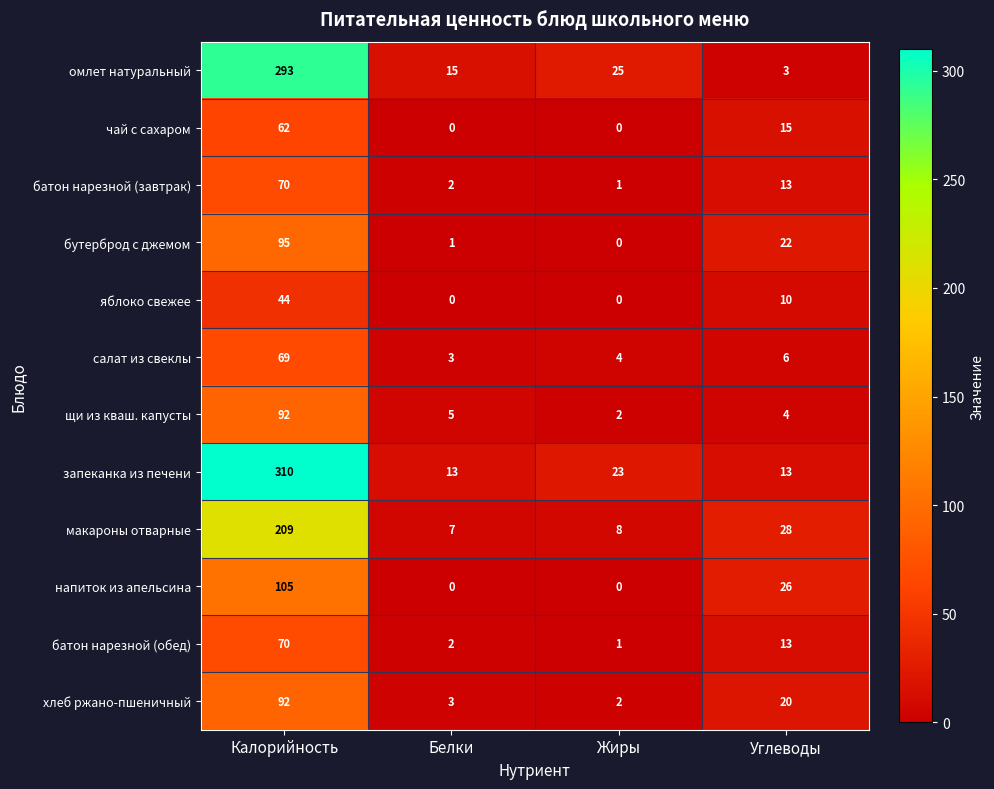

What is the maximum value for запеканка из печени?

310